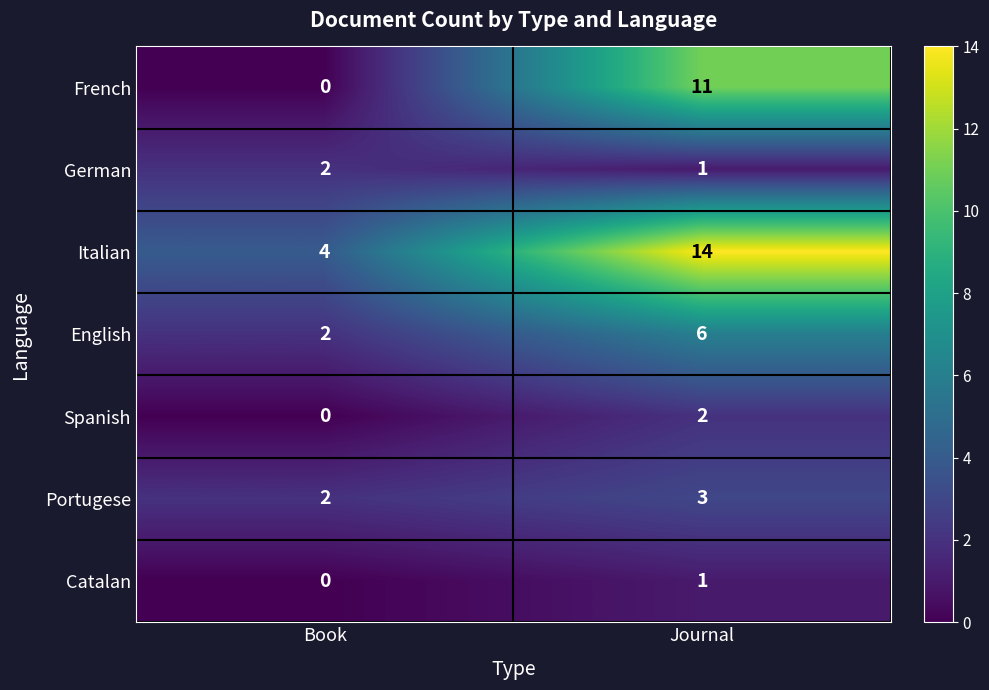

At which category is the sum across all series the highest?

Journal